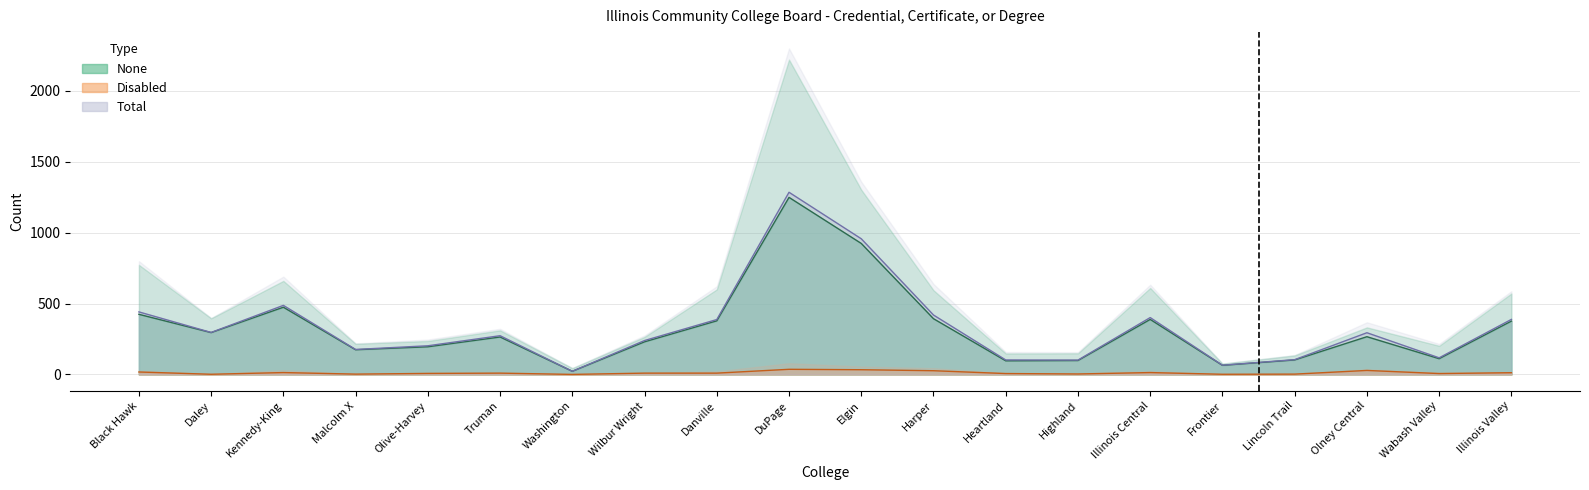

What is the sum of the Disabled (Numerator) values at Illinois Valley and DuPage?

48